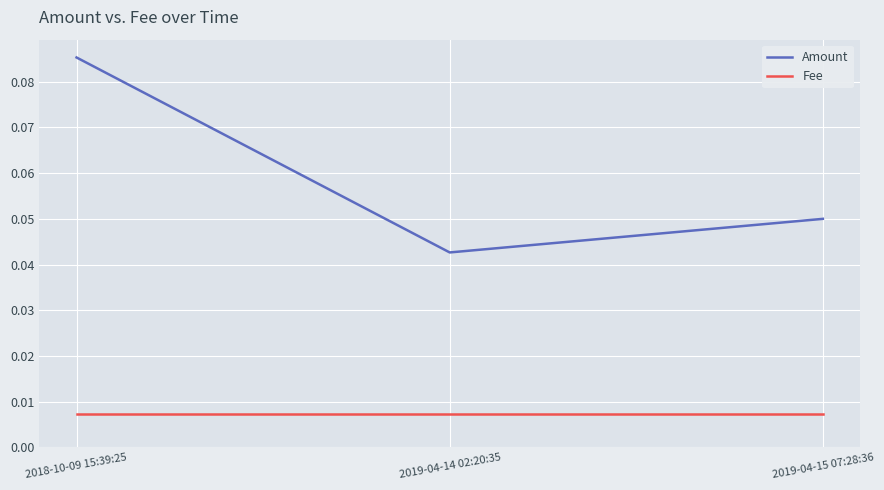

Rank the series by their average value, from highest to lowest.

Amount, Fee